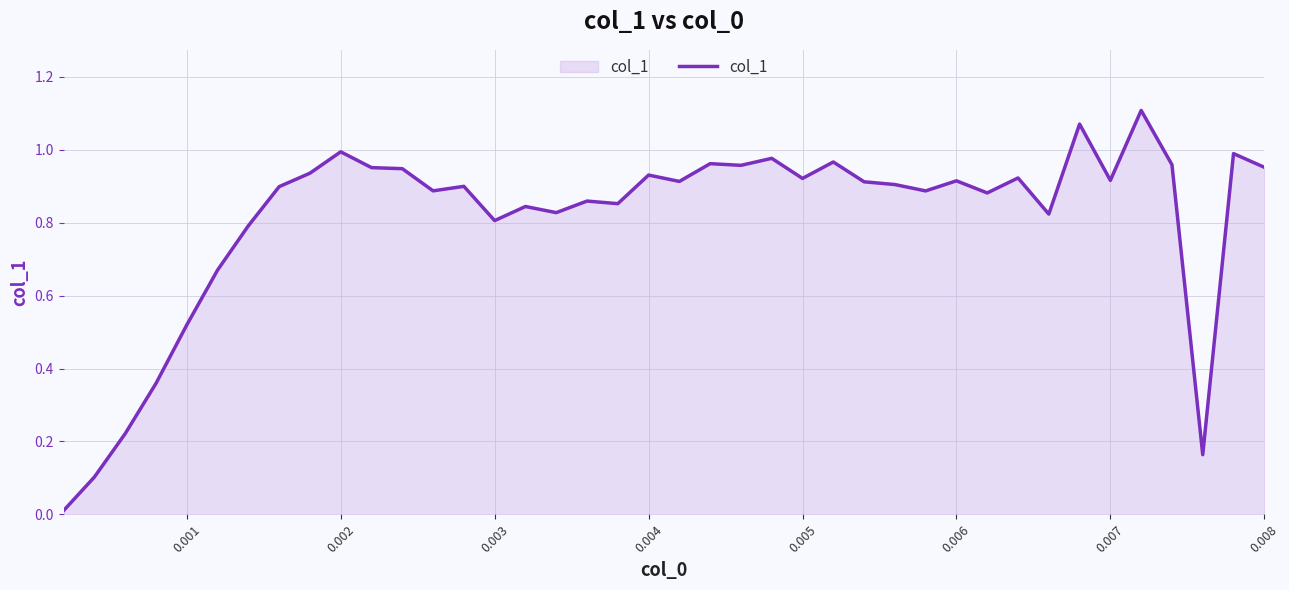

How many lines are shown in the chart?

1